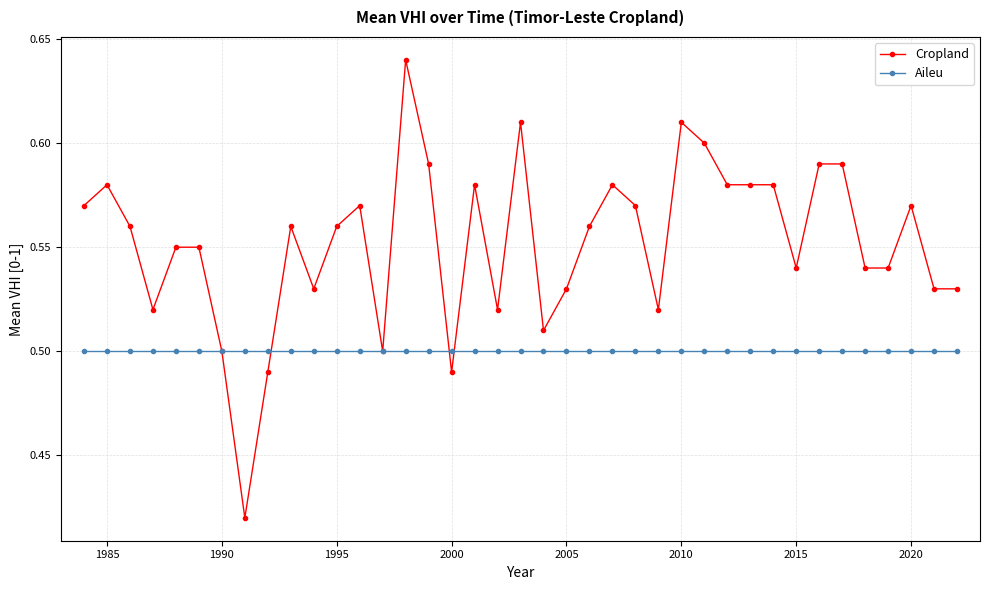

Which series has the largest range (max minus min)?

Cropland